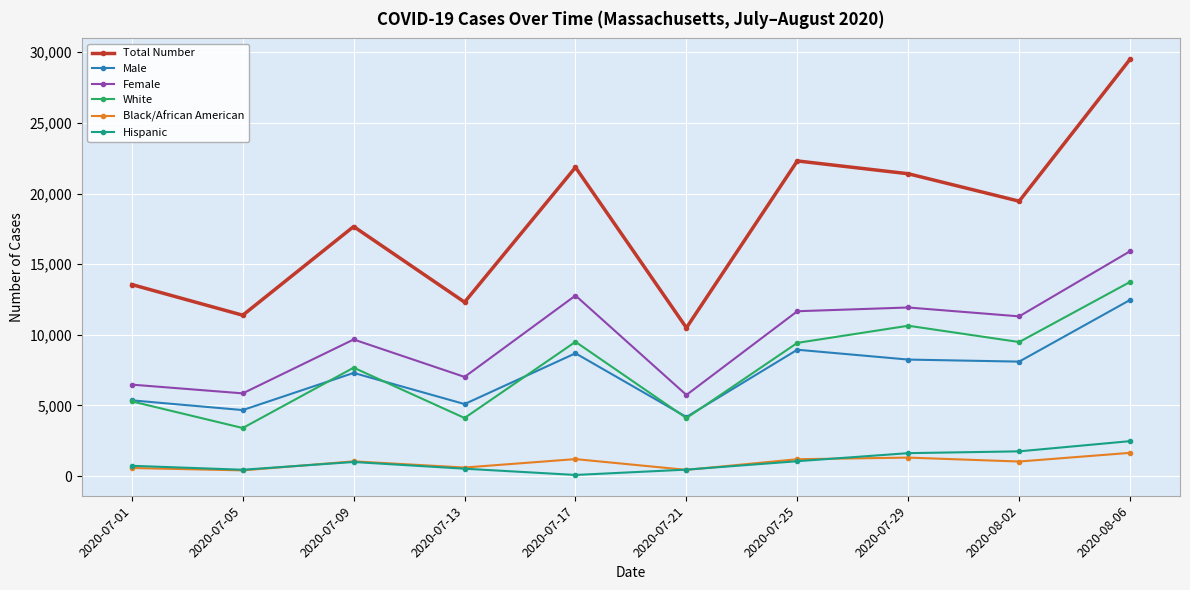

The Female series shows 11264 at 2020-07-13. True or false?

False